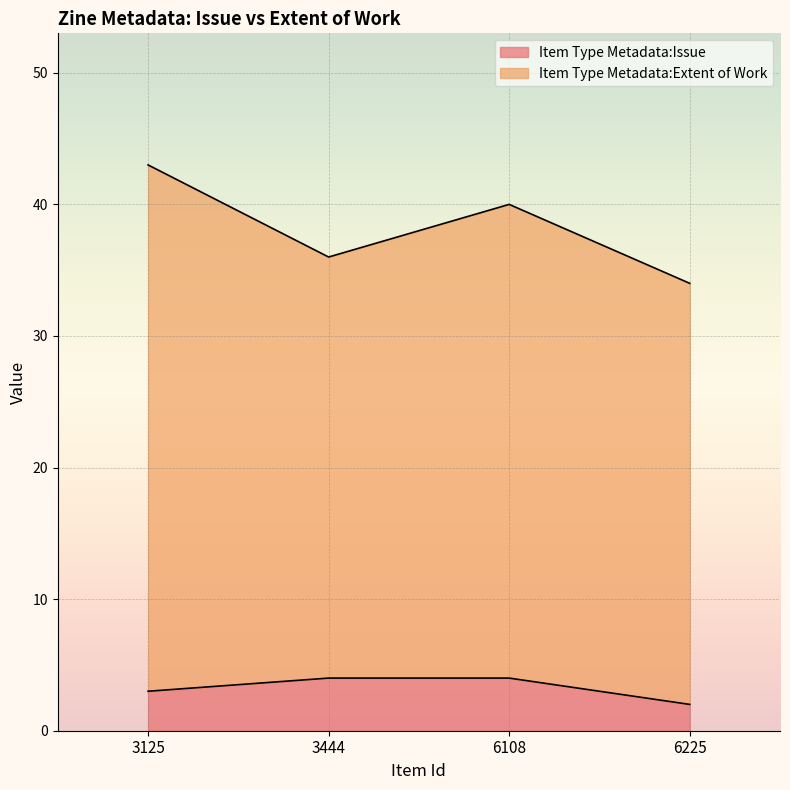

The chart shows a value of 3 at 3125. True or false?

True